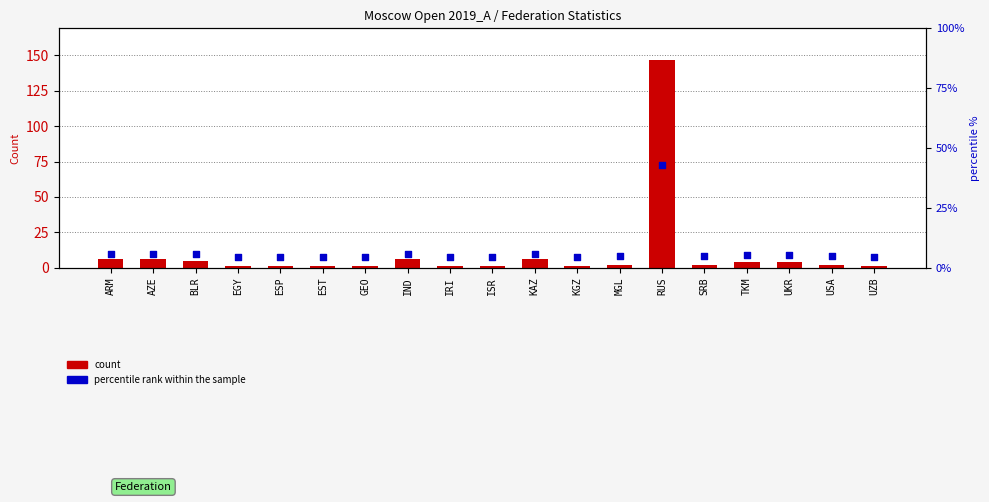

Which series has the largest Y range (max minus min)?

count